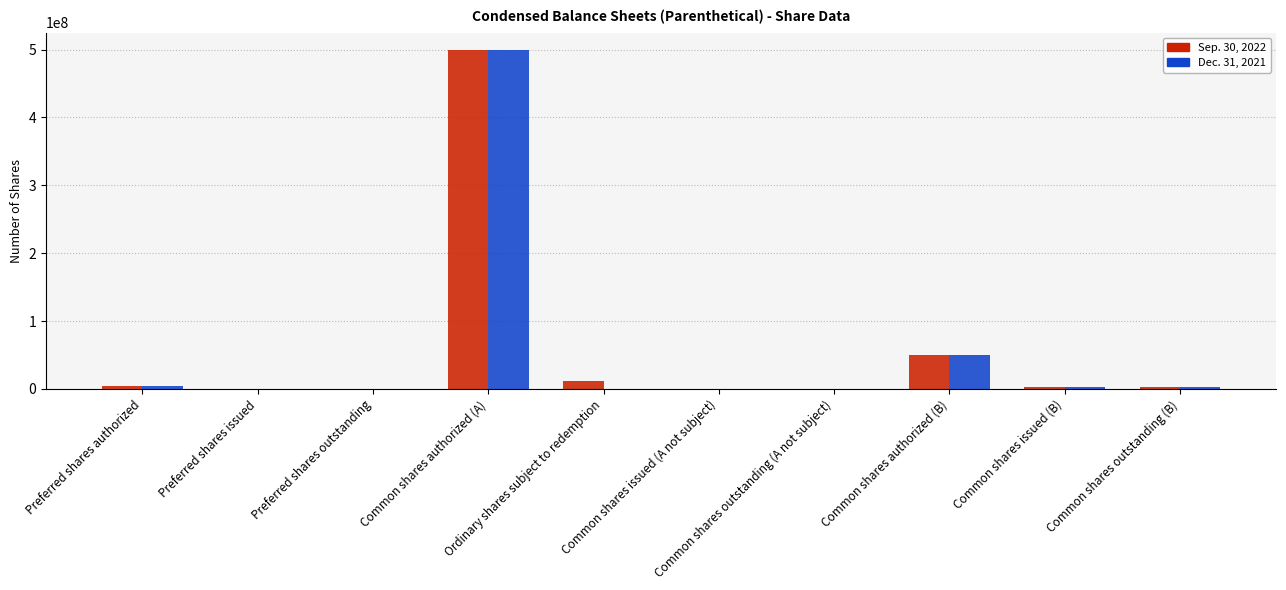

Reading left to right, what are all the values shown in this chart?

Sep. 30, 2022: Preferred shares authorized=5000000	Preferred shares issued=0	Preferred shares outstanding=0	Common shares authorized (A)=500000000	Ordinary shares subject to redemption=11500000	Common shares issued (A not subject)=0	Common shares outstanding (A not subject)=0	Common shares authorized (B)=50000000	Common shares issued (B)=2875000	Common shares outstanding (B)=2875000
Dec. 31, 2021: Preferred shares authorized=5000000	Preferred shares issued=0	Preferred shares outstanding=0	Common shares authorized (A)=500000000	Ordinary shares subject to redemption=0	Common shares issued (A not subject)=0	Common shares outstanding (A not subject)=0	Common shares authorized (B)=50000000	Common shares issued (B)=2875000	Common shares outstanding (B)=2875000